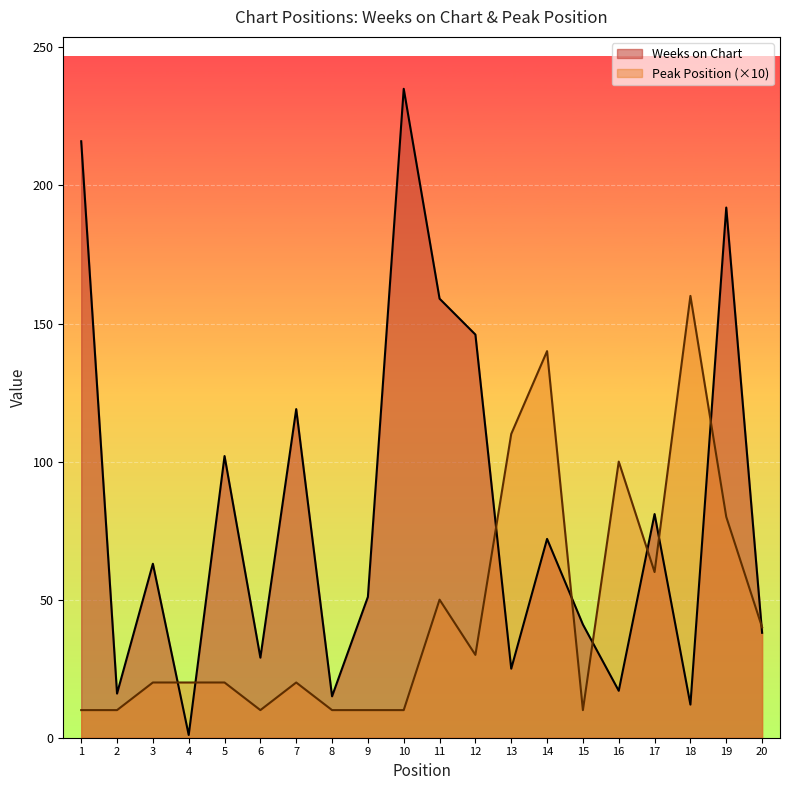

What is the value of the Peak Position point at the 20th from the left?

40